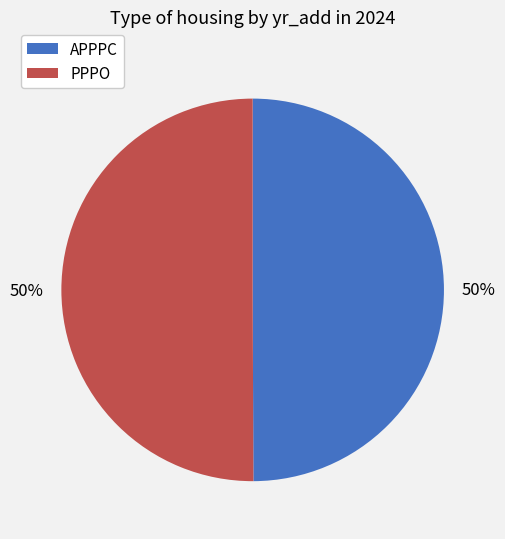

What percentage is the PPPO slice, to the nearest percent?

50%